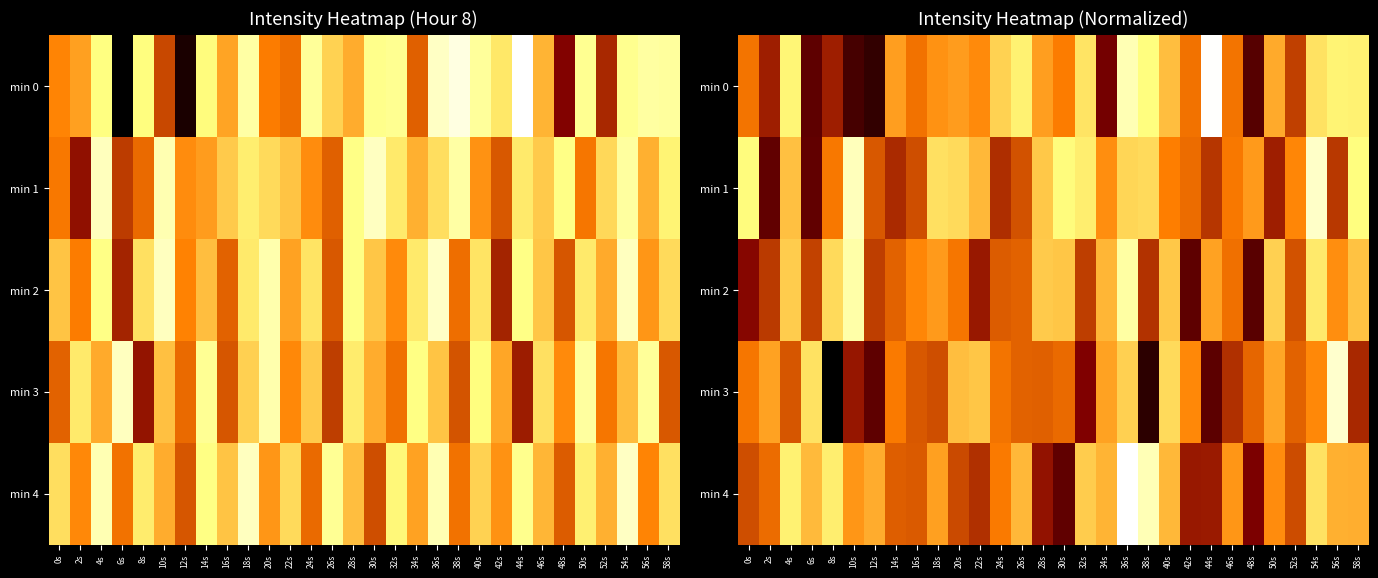

What is the total value across all series at 28s?

2.6